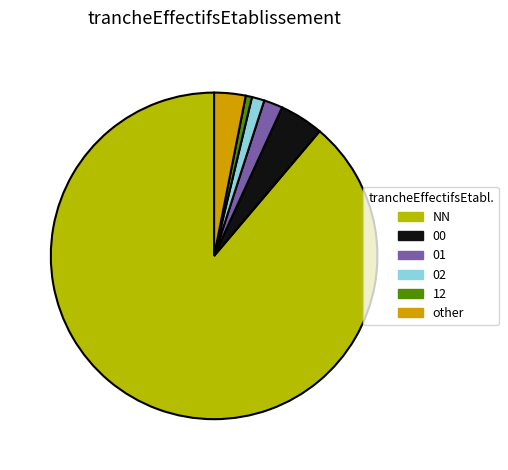

Which slice is the largest?

NN